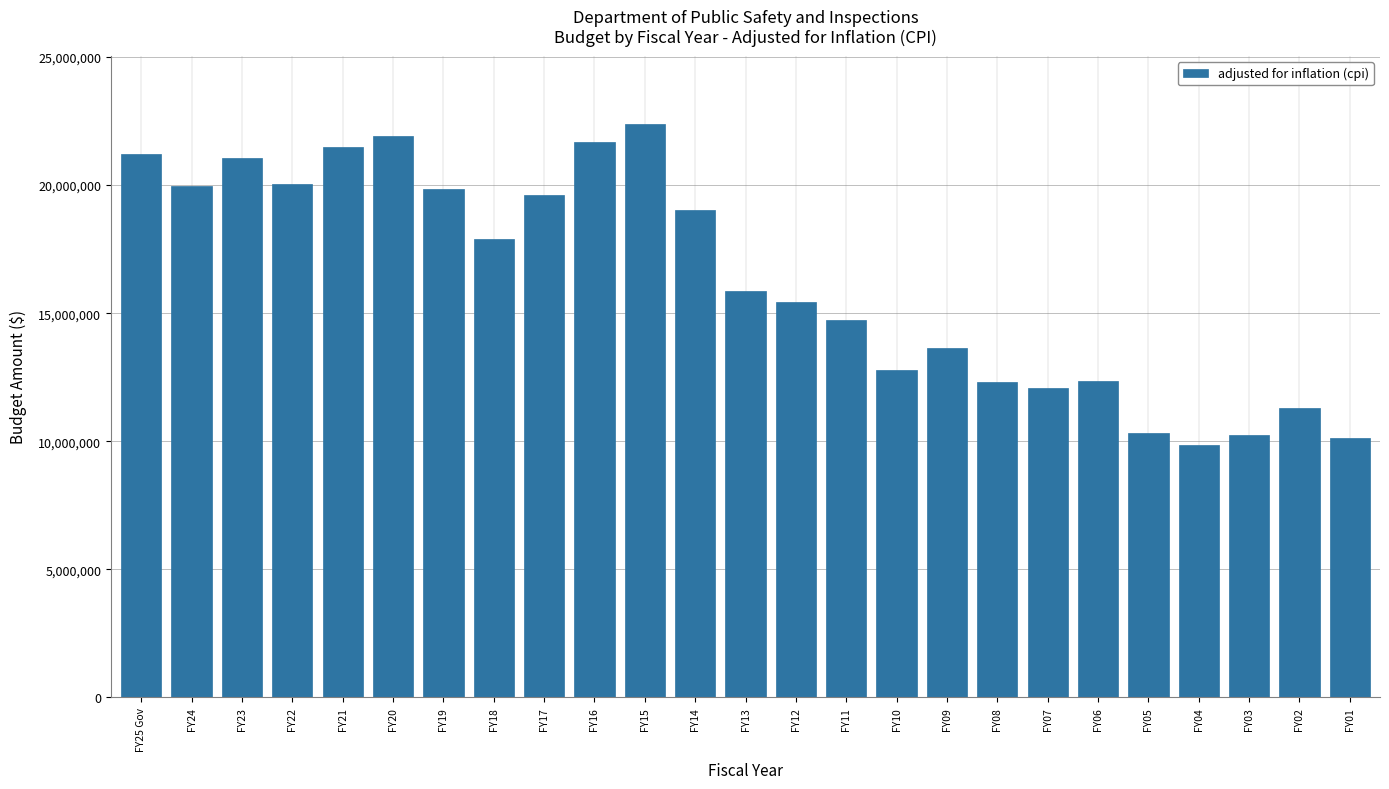

What is the maximum value shown in the chart?

22369637